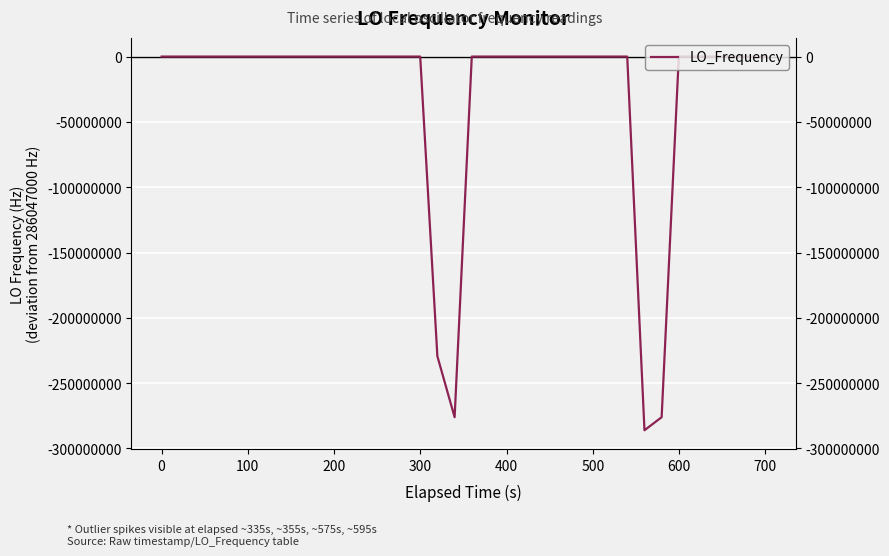

What is the smallest value displayed?

-286044214.3